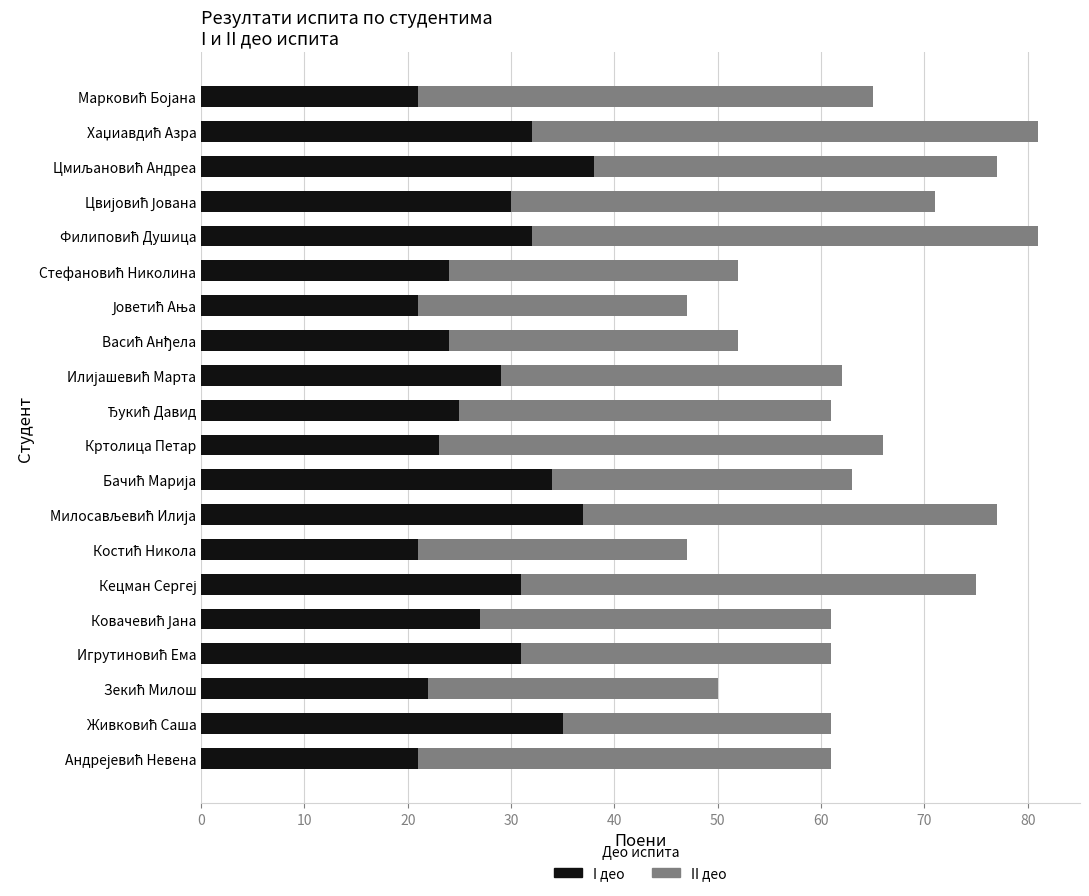

What is the minimum value for I део?

21